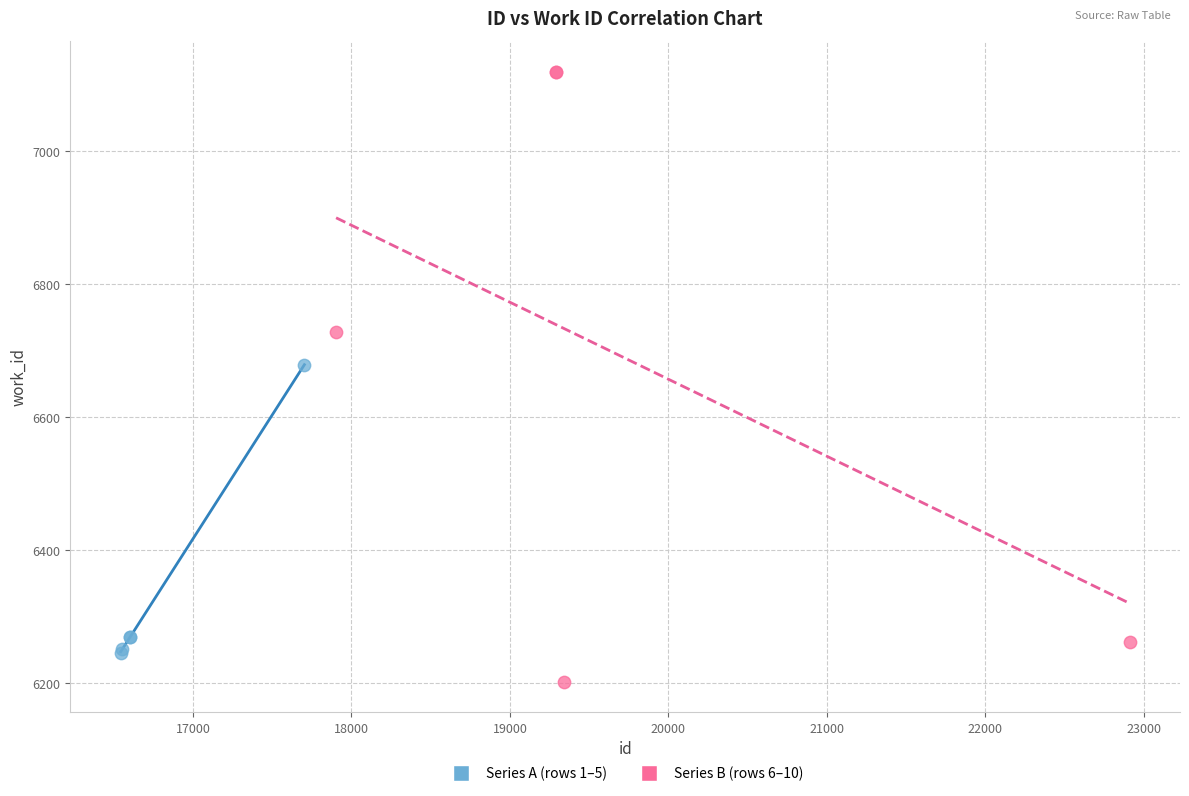

Which series contains the highest Y value?

Series B (rows 6–10)